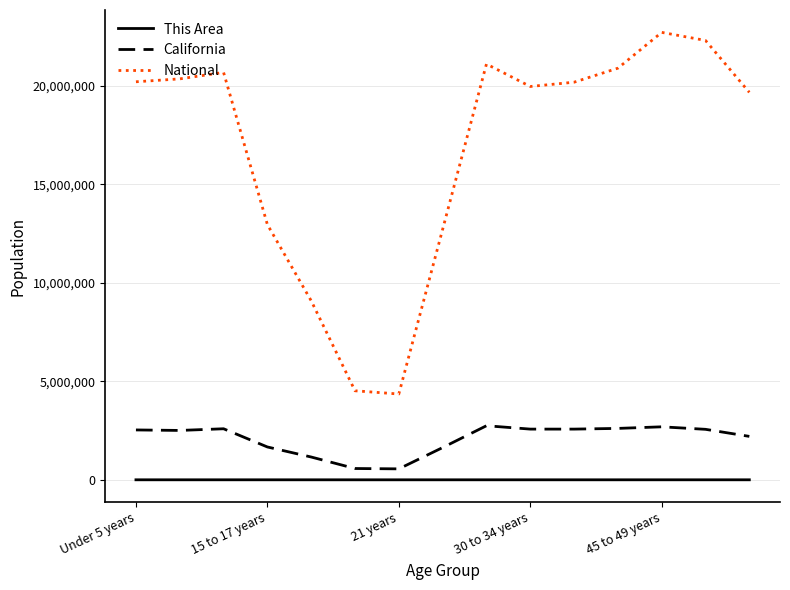

Which series has the largest total across all categories?

National